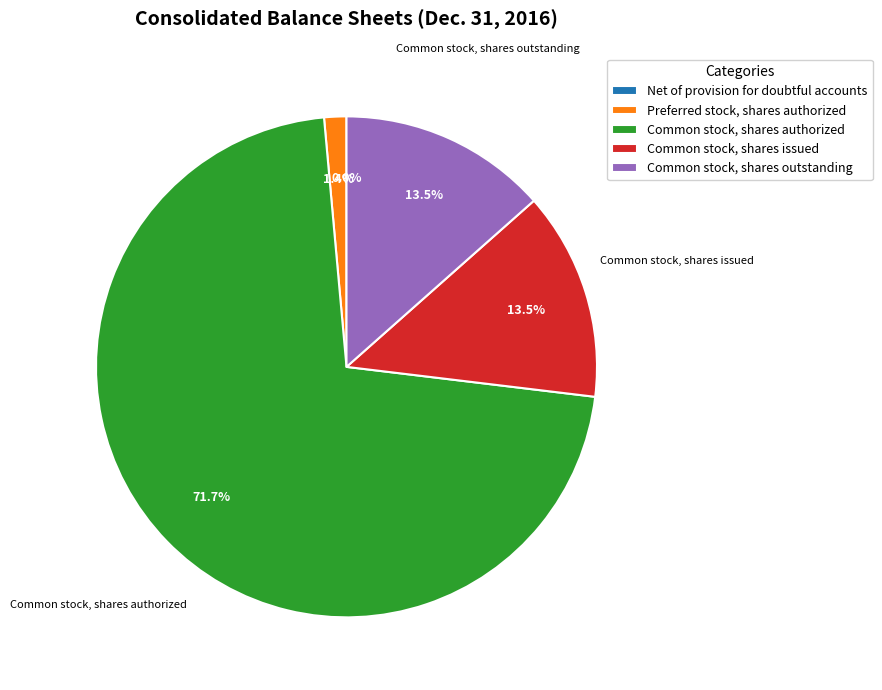

To the nearest percent, what is the difference between the Common stock, shares authorized and Common stock, shares outstanding slice percentages?

58%